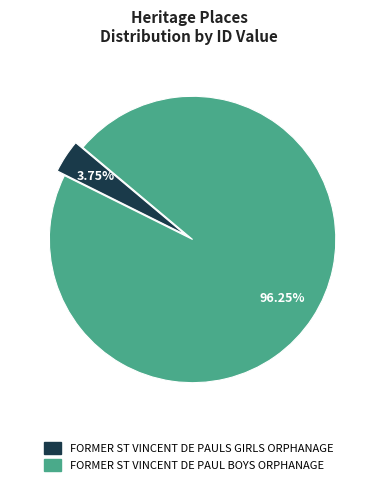

Which slice is the smallest?

FORMER ST VINCENT DE PAULS GIRLS ORPHANAGE